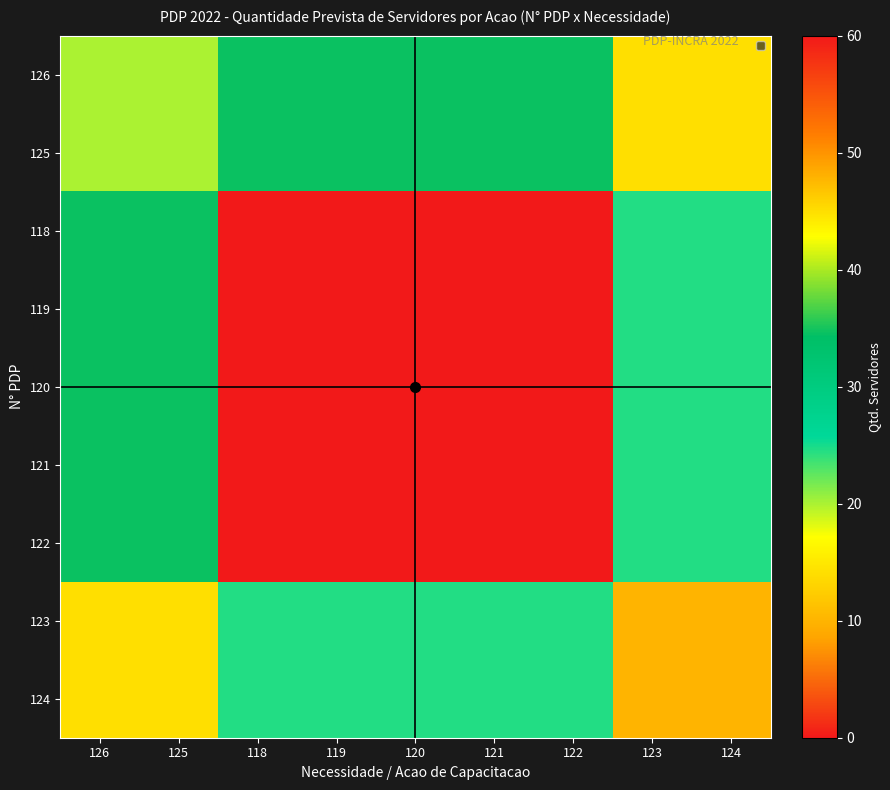

List the series in order of their peak value, lowest first.

123, 124, 126, 125, 118, 119, 120, 121, 122